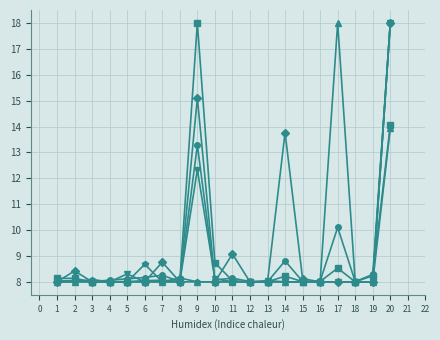

What is the total value across all series at 6?

48.9